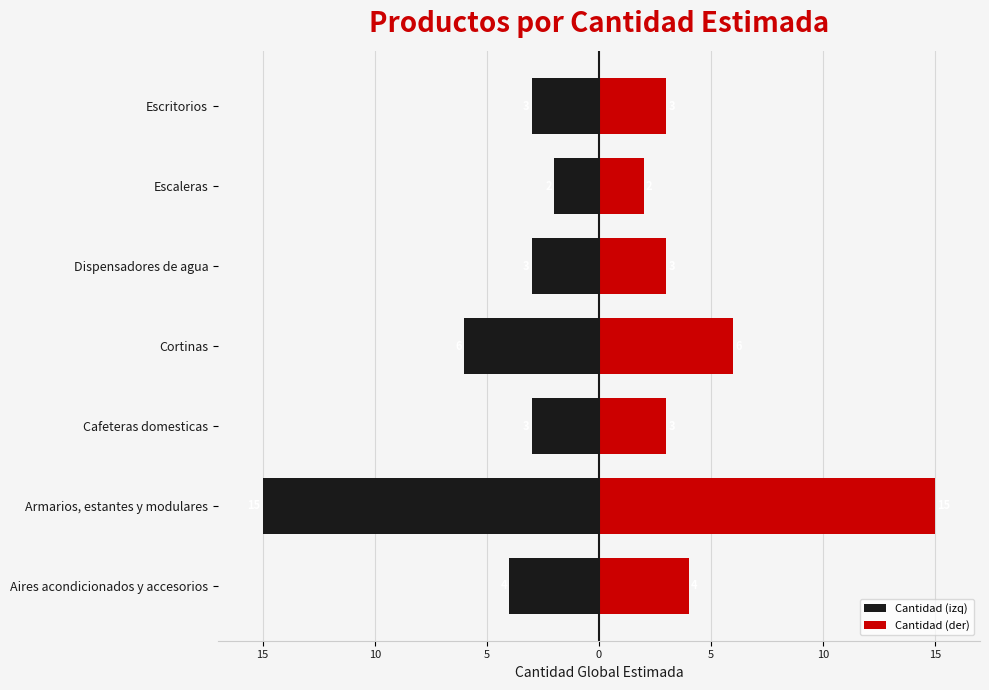

At Escaleras, list the series in order from smallest to largest.

Cantidad (izq), Cantidad (der)